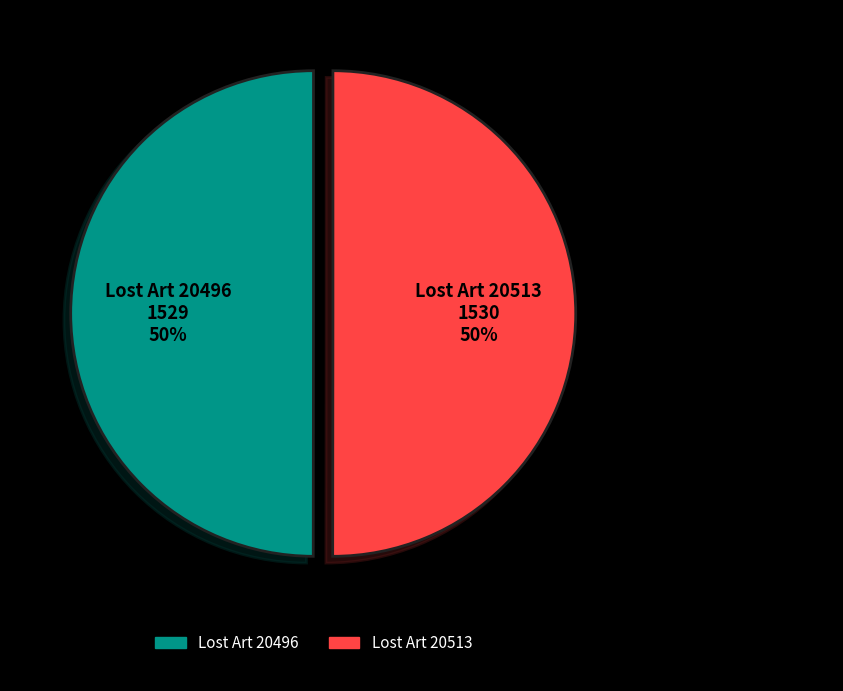

To the nearest percent, what is the average slice percentage?

50%